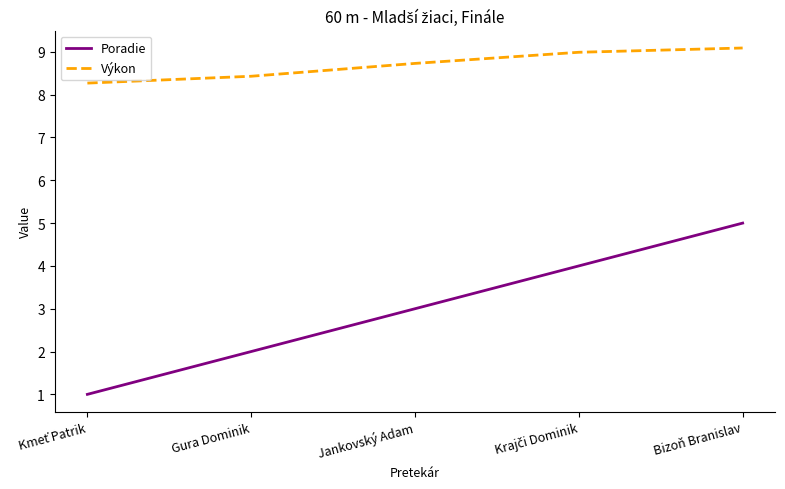

What is the difference between the maximum and minimum values in the Poradie series?

4.0